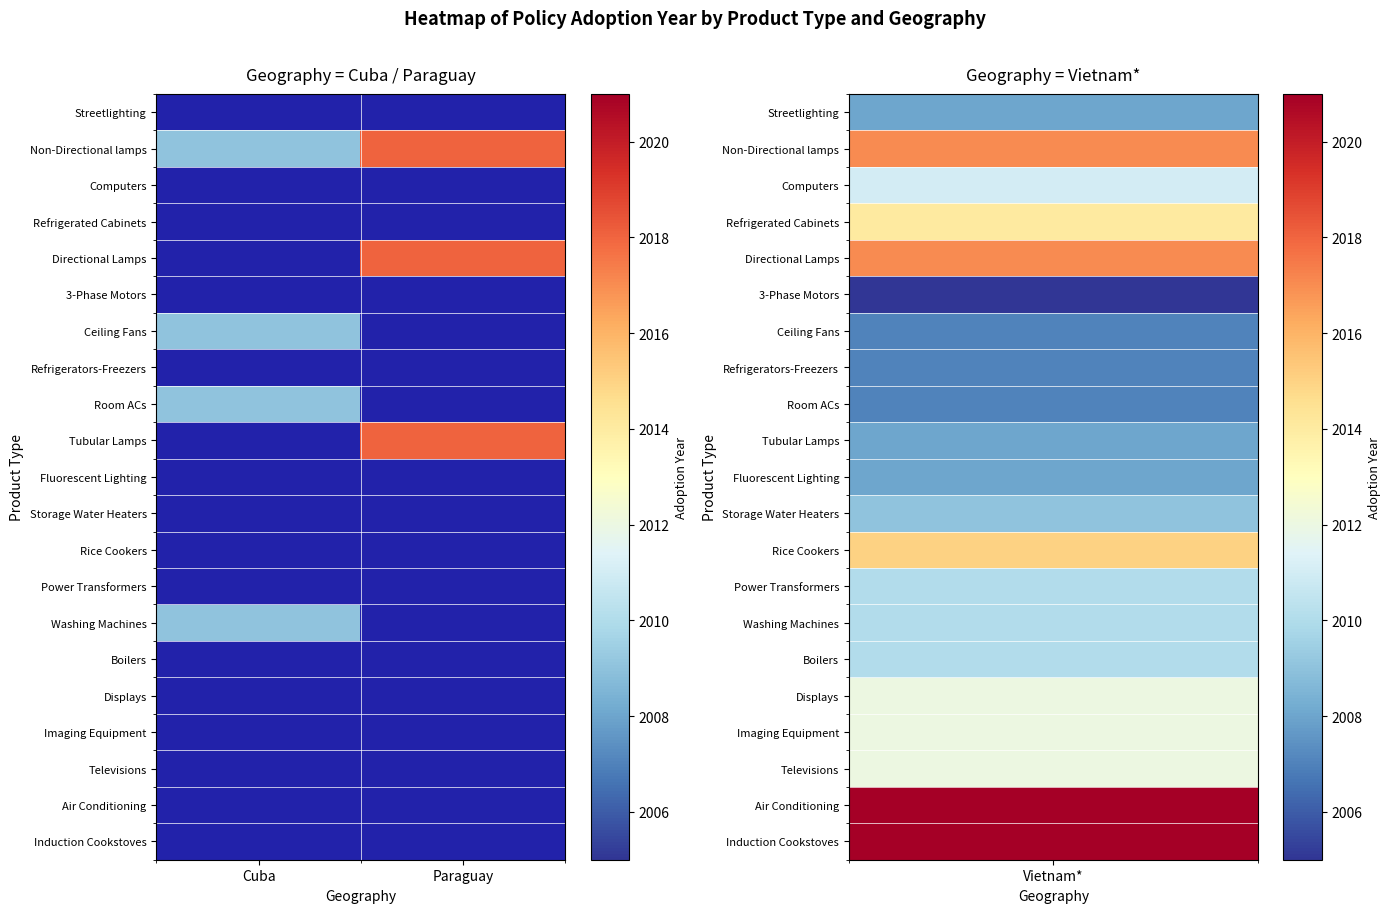

List the series in order of their peak value, lowest first.

Streetlighting, Computers, Refrigerated Cabinets, 3-Phase Motors, Refrigerators-Freezers, Fluorescent Lighting, Storage Water Heaters, Rice Cookers, Power Transformers, Boilers, Displays, Imaging Equipment, Televisions, Air Conditioning, Induction Cookstoves, Ceiling Fans, Room ACs, Washing Machines, Non-Directional lamps, Directional Lamps, Tubular Lamps